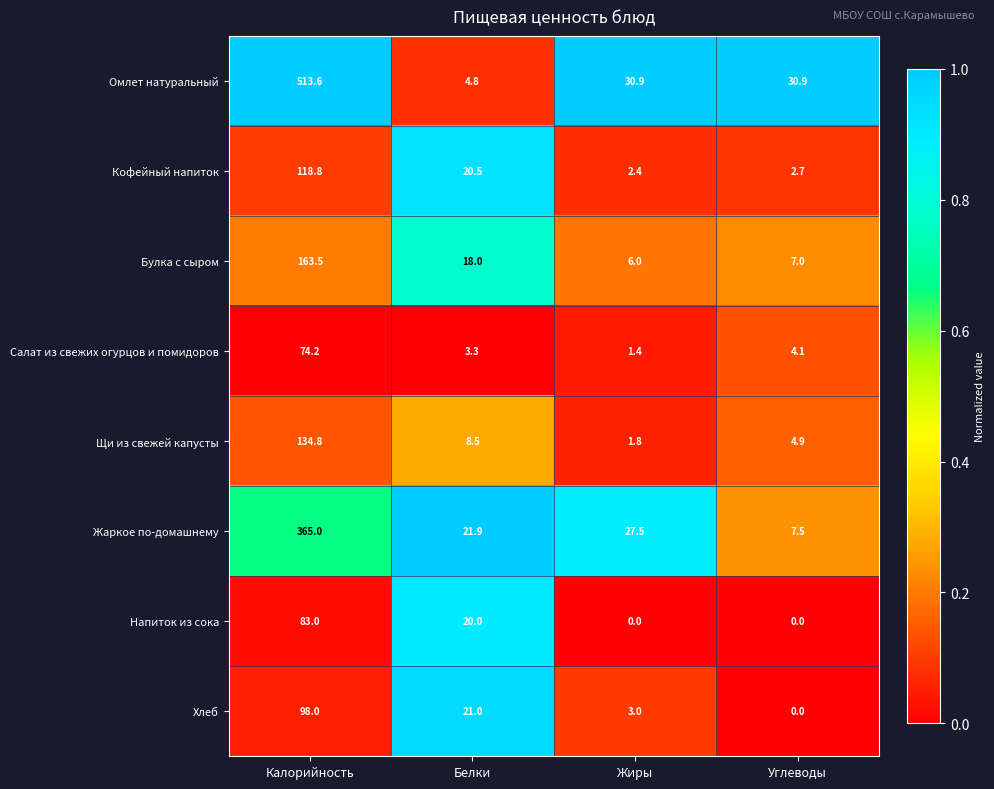

Between Калорийность and Жиры, which series saw the biggest shift?

Омлет натуральный